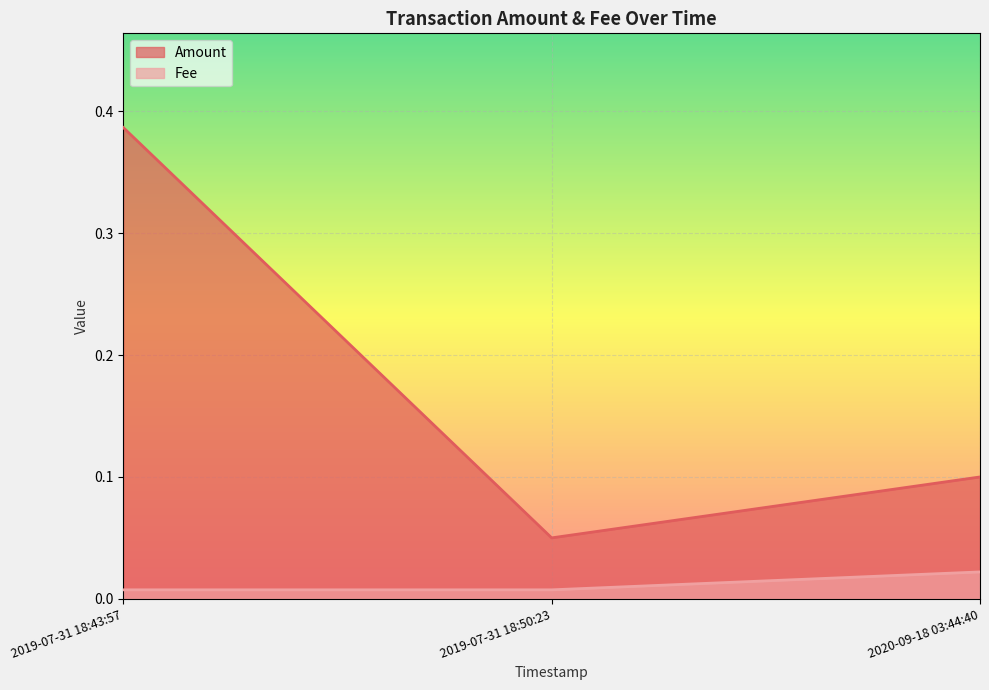

How many Fee values are between 0 and 1?

3